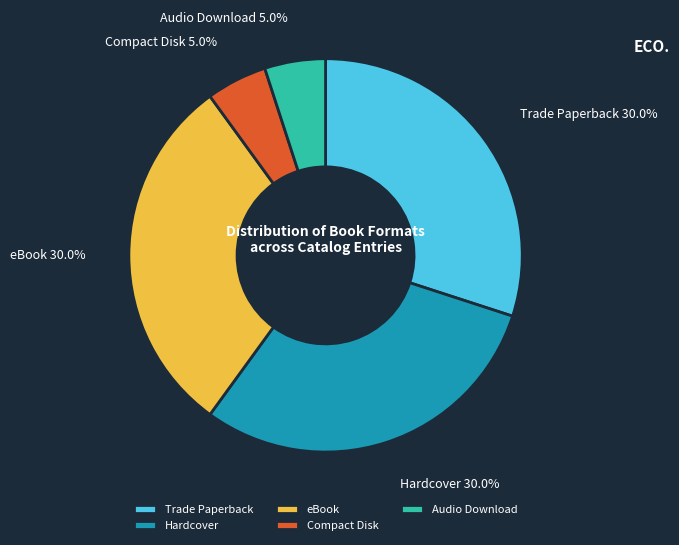

The Compact Disk slice represents 12% of the pie. True or false?

False